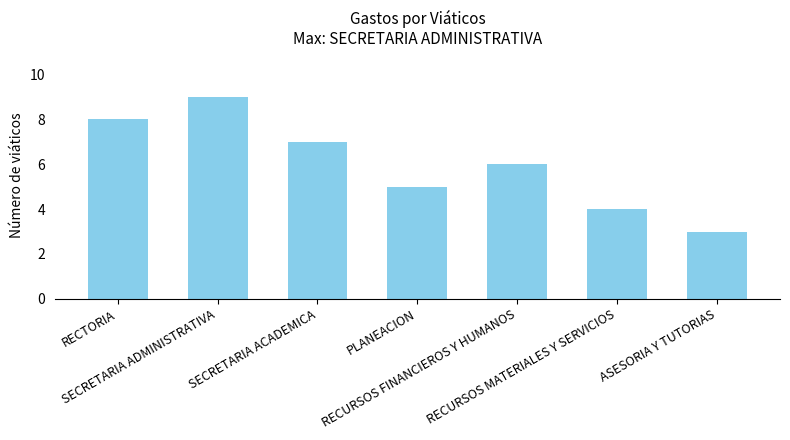

Does the chart contain any negative values?

No